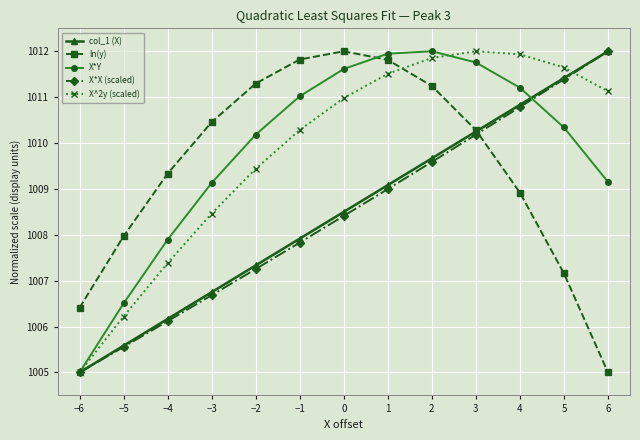

Does the chart display data point markers on the line(s)?

Yes